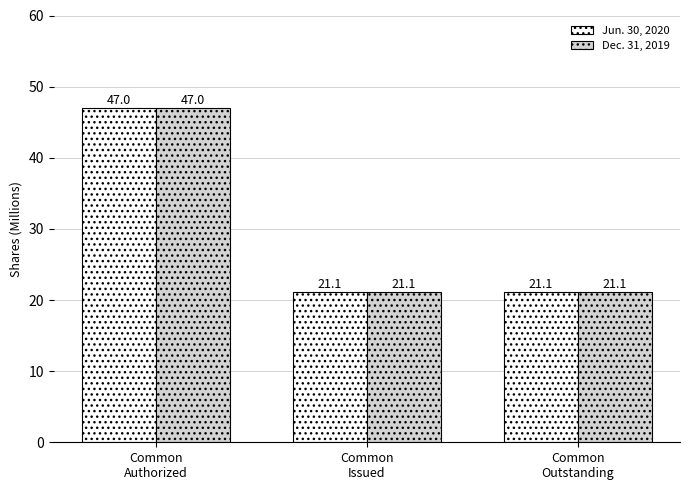

What position from the left is Common
Authorized?

1